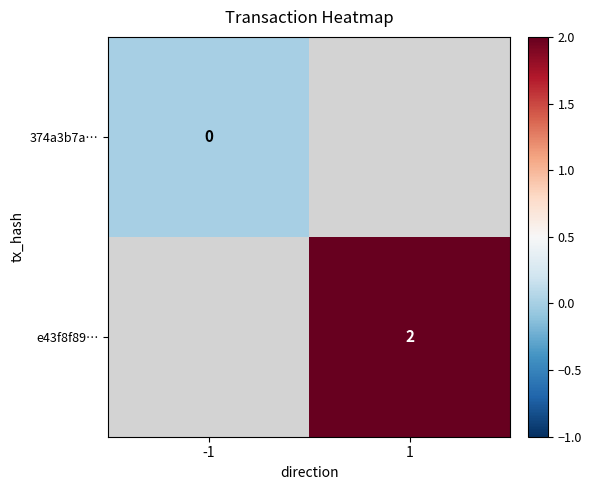

The e43f8f89… series shows 1 at 1. True or false?

False